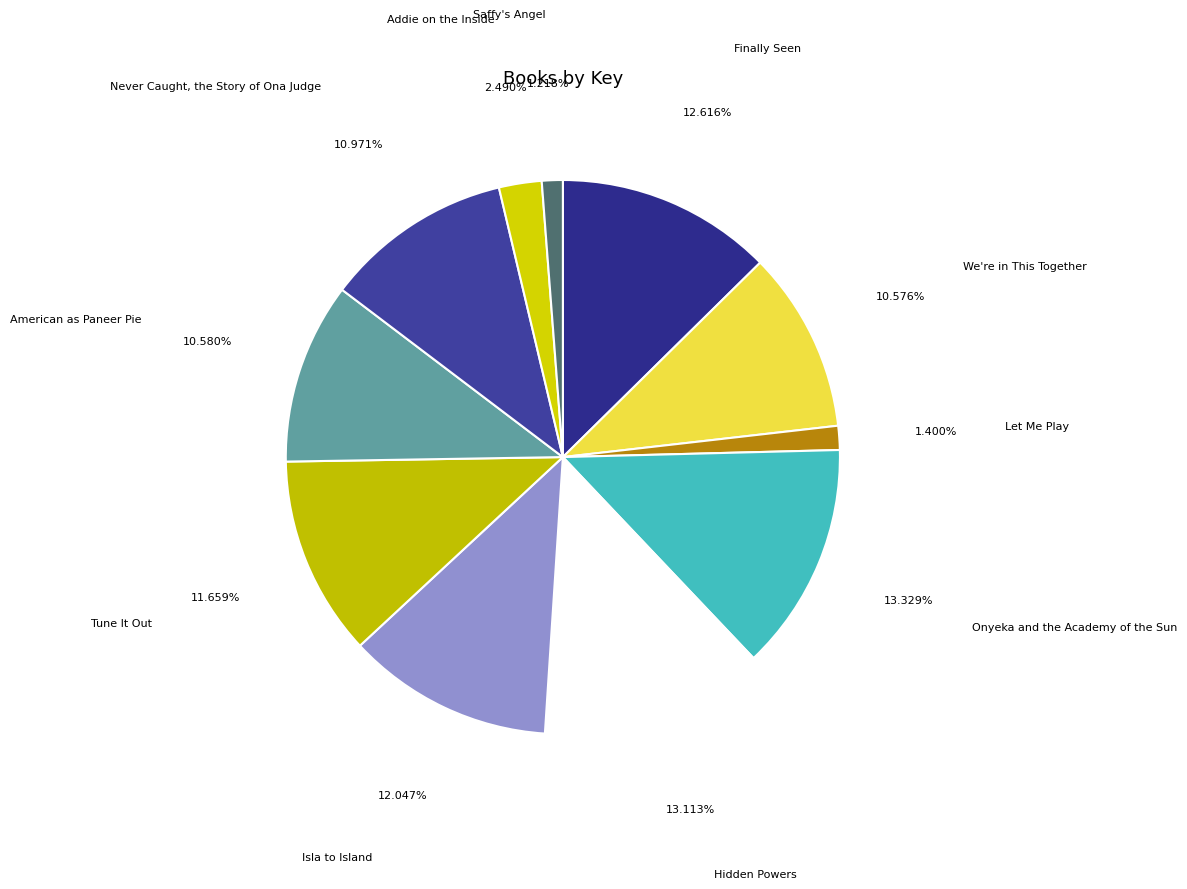

The Isla to Island slice represents 12% of the pie. True or false?

True